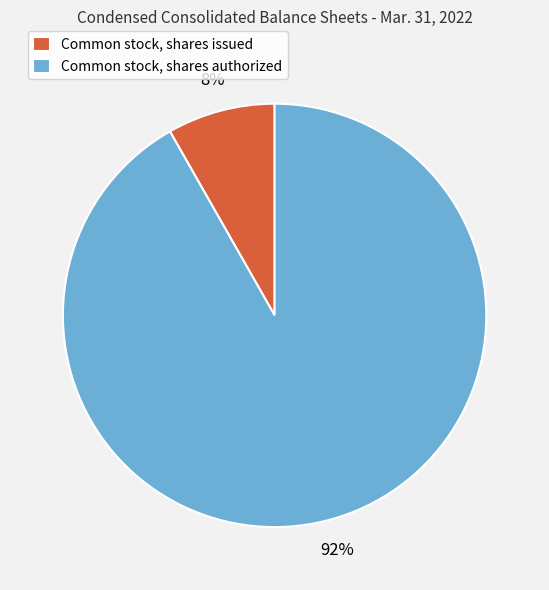

Does Common stock, shares authorized account for over 50% of the chart?

Yes